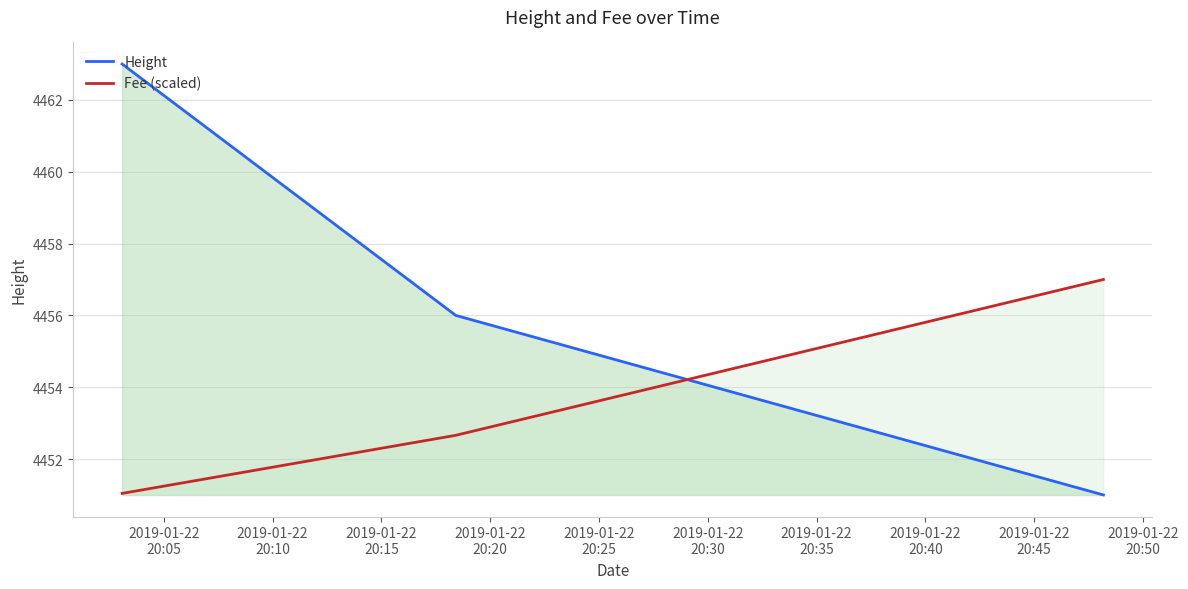

What is the minimum value shown in the chart?

4451.0